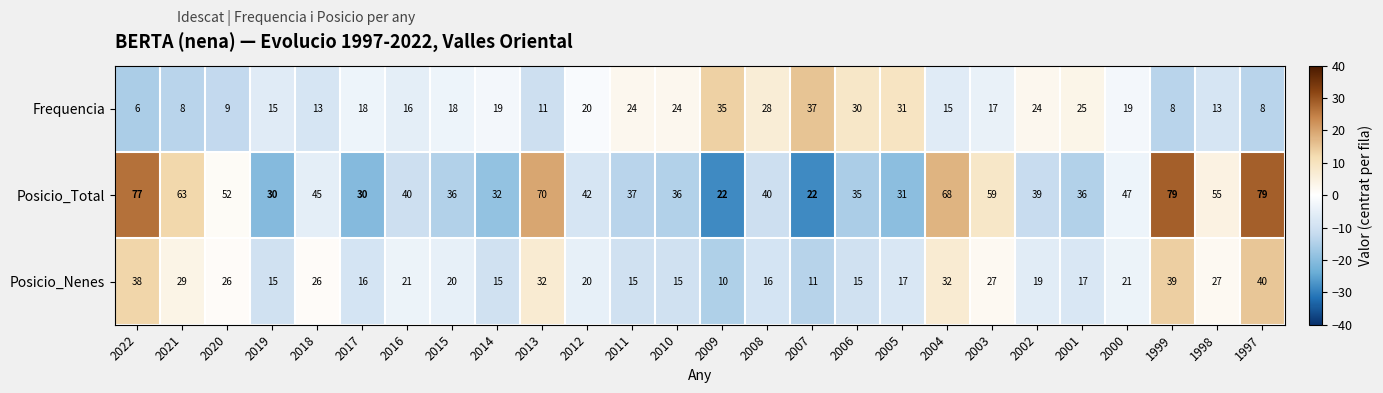

What is the difference between the highest and lowest values at 2007?

26